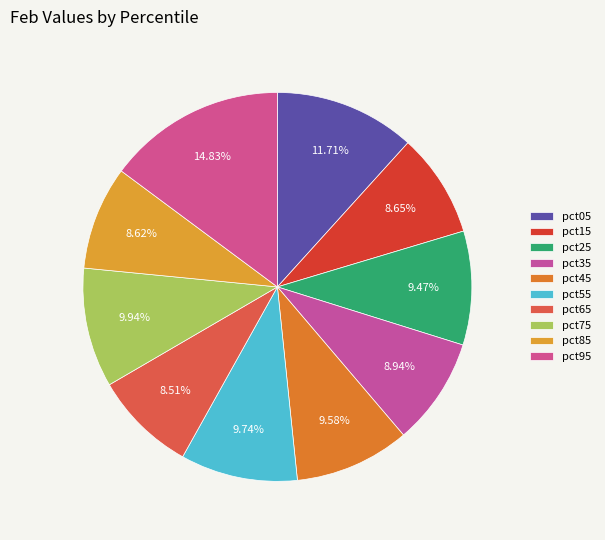

Which has a higher value, pct95 or pct75?

pct95